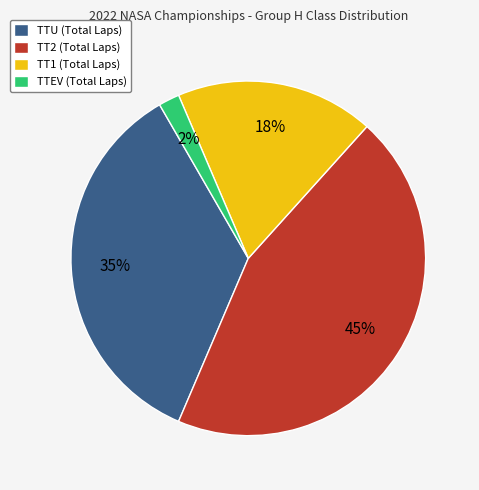

To the nearest percent, what is the average slice percentage?

25%